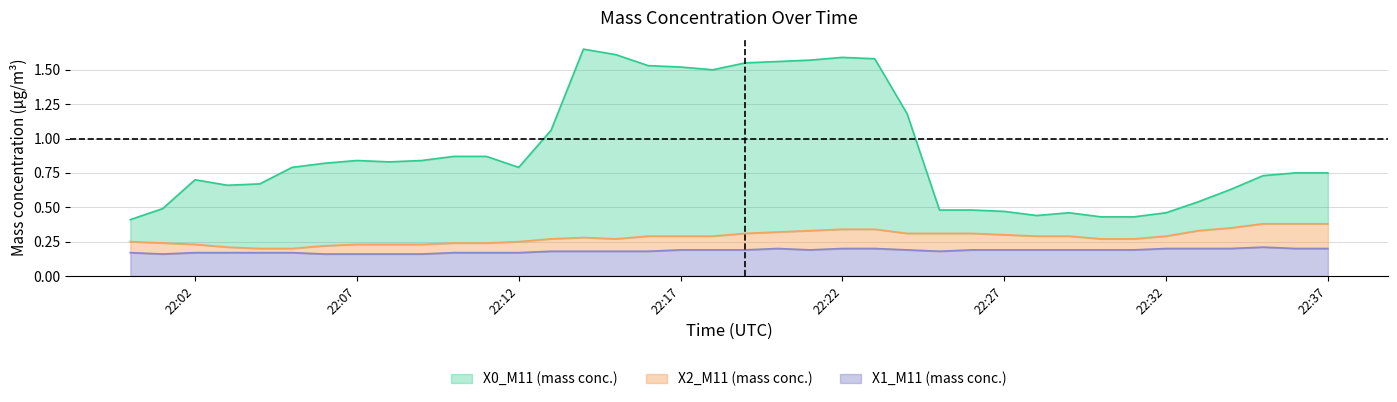

What is the difference between the second highest and second lowest values in the X2_M11 series?

0.2